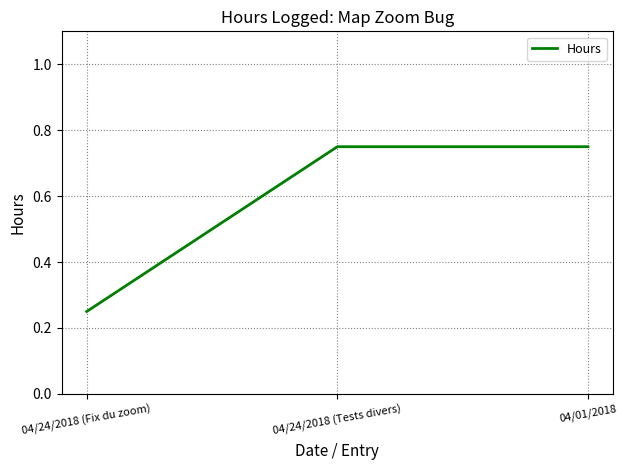

The value at 04/24/2018 (Tests divers) is 1.2. True or false?

False